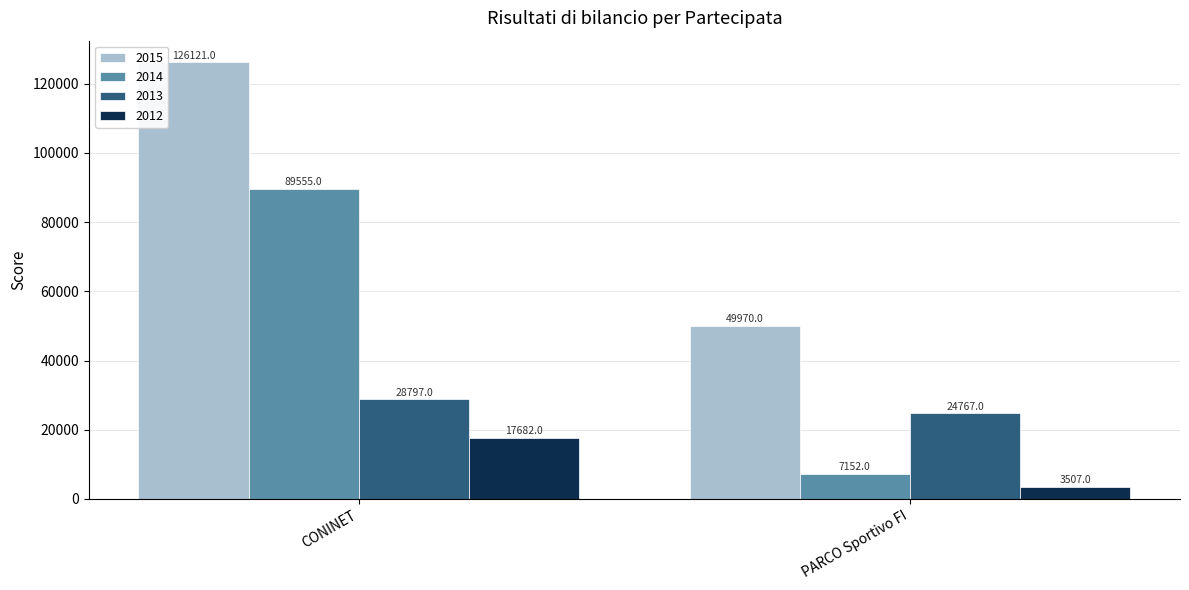

The value of 2012 at PARCO Sportivo FI is 3507. True or false?

True